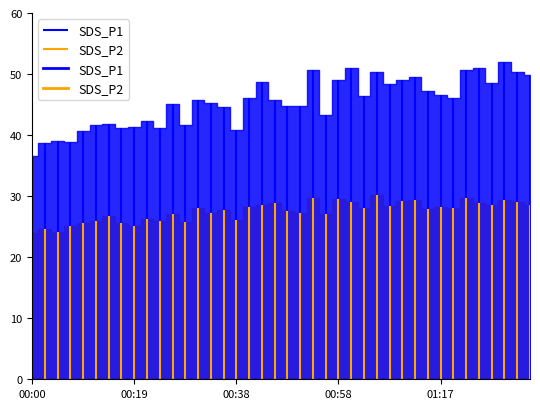

What position from the left is 00:53?

23